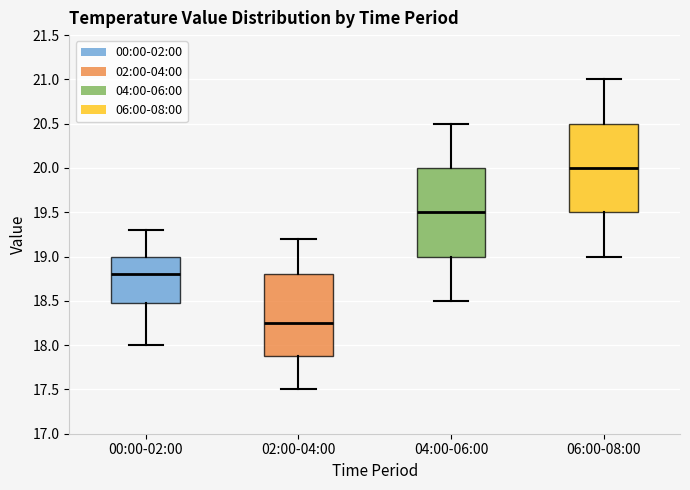

Reading left to right, transcribe this box plot: for each box, give where its median line is, the range the box spans, and where its two whiskers end, as read against the y-axis. The values are not printed on the chart, so give them approximately, as read against the axis.

00:00-02:00: median 18.80, box 18.50 to 19.00, whiskers 18.00 to 19.30
02:00-04:00: median 18.25, box 17.90 to 18.80, whiskers 17.50 to 19.20
04:00-06:00: median 19.50, box 19.00 to 20.00, whiskers 18.50 to 20.50
06:00-08:00: median 20.00, box 19.50 to 20.50, whiskers 19.00 to 21.00